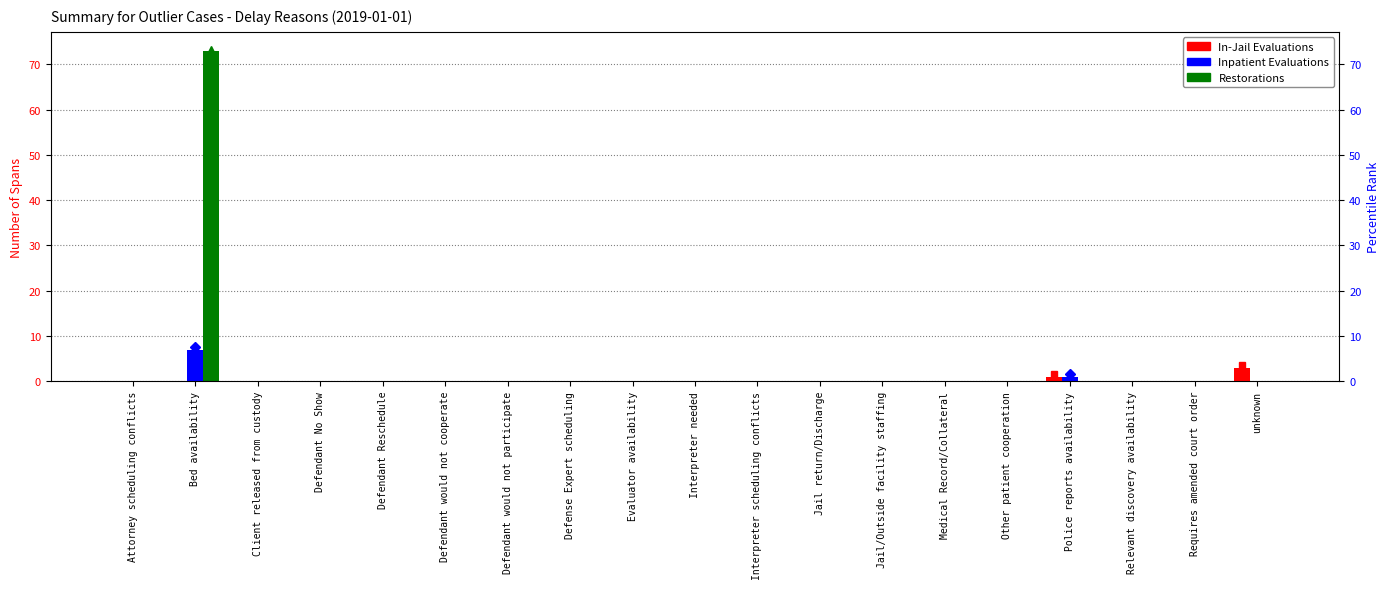

How many categories are shown in the chart?

19